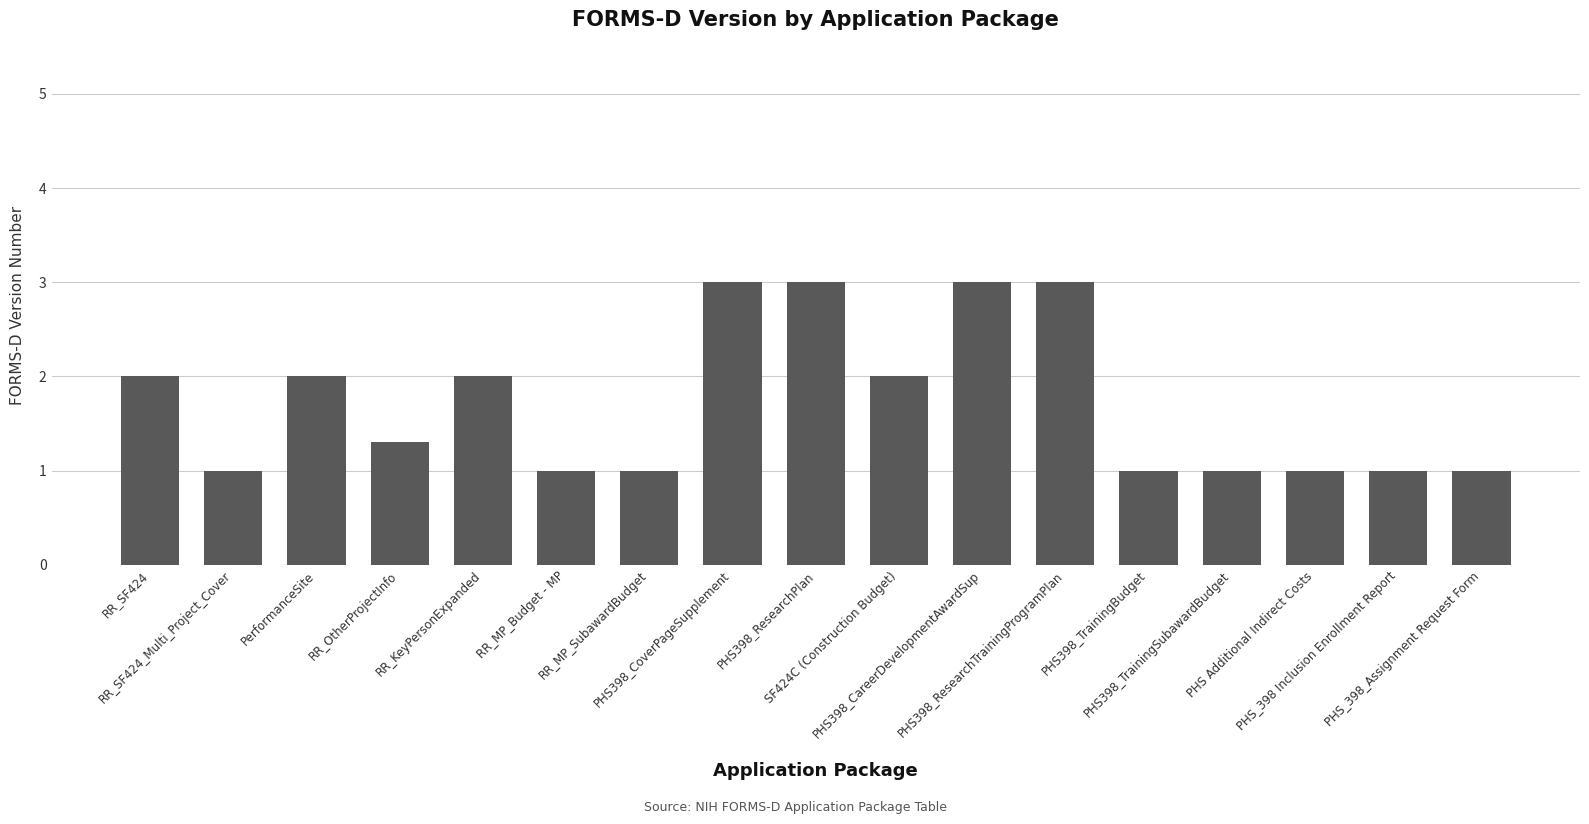

How many categories are shown in the chart?

17